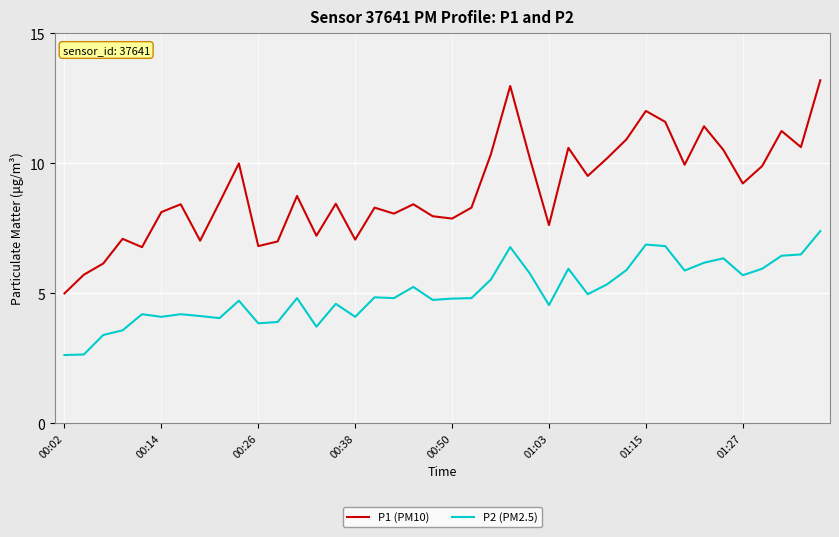

What is the maximum value for P1 (PM10)?

13.2